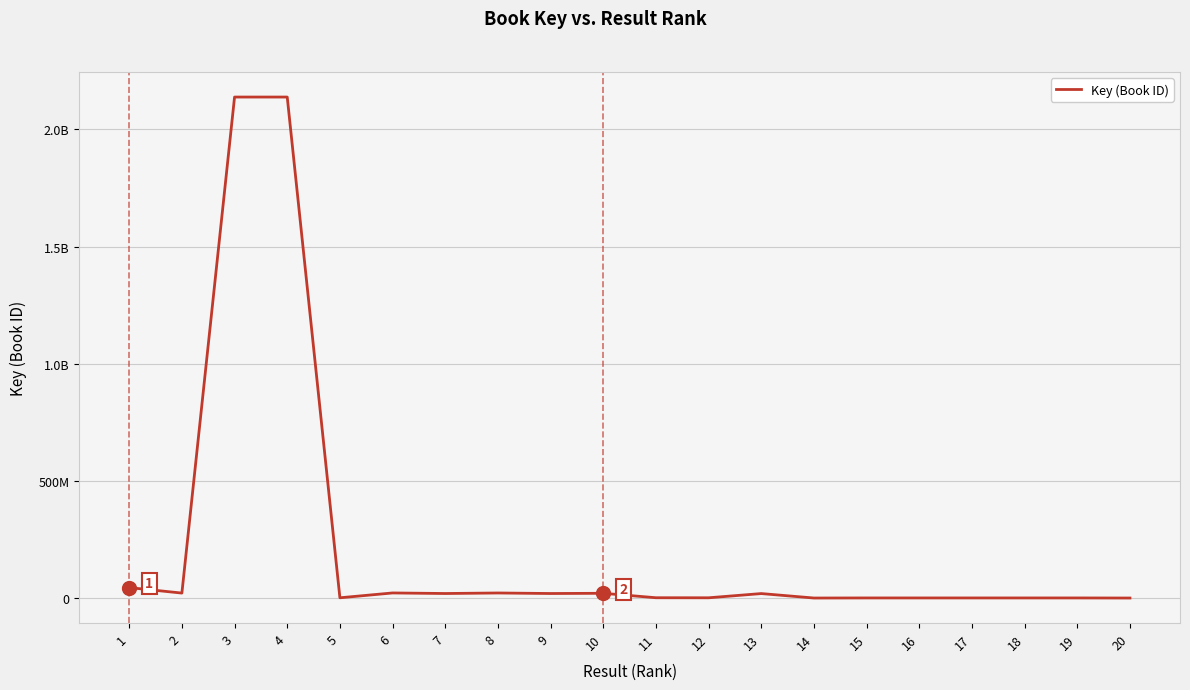

Approximately how many times larger is the value at 9 compared to 6?

0.9